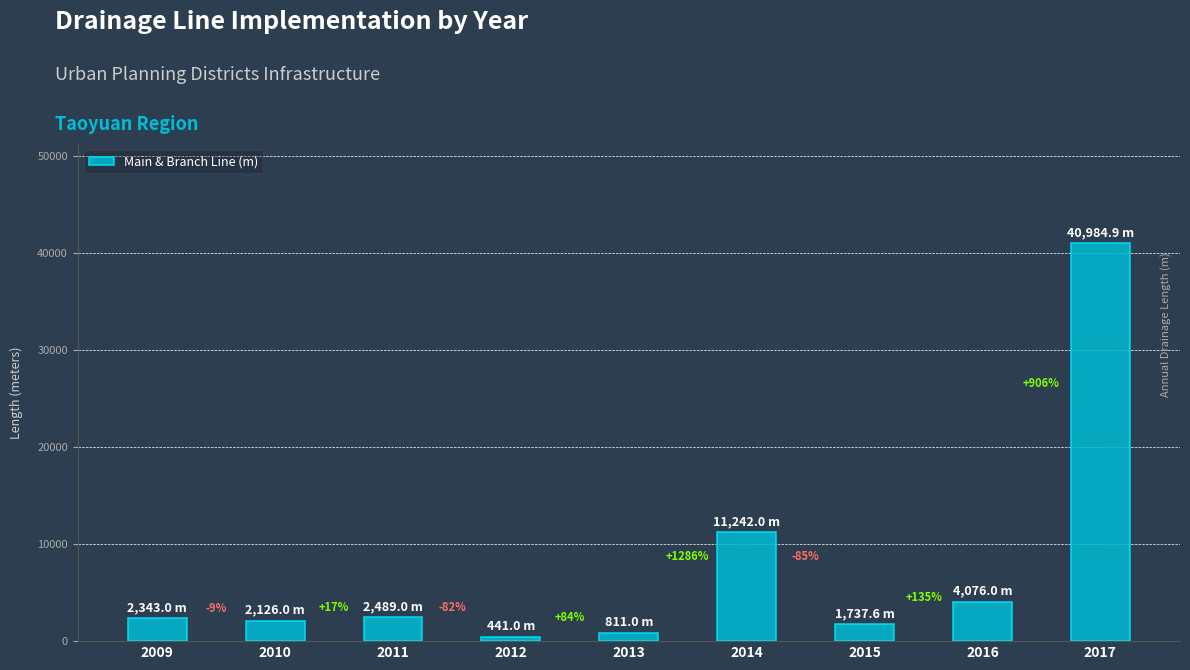

How many bars are there in total?

9